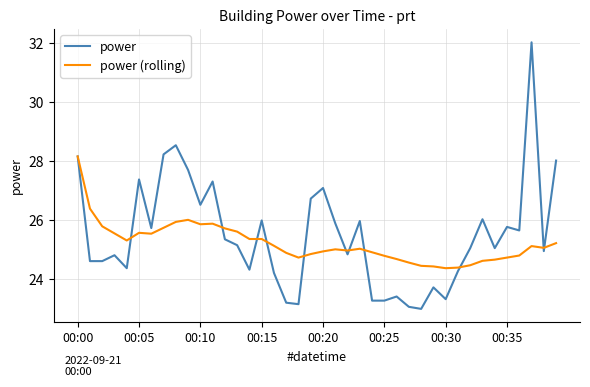

List the series in order of their peak value, highest first.

power, power (rolling)